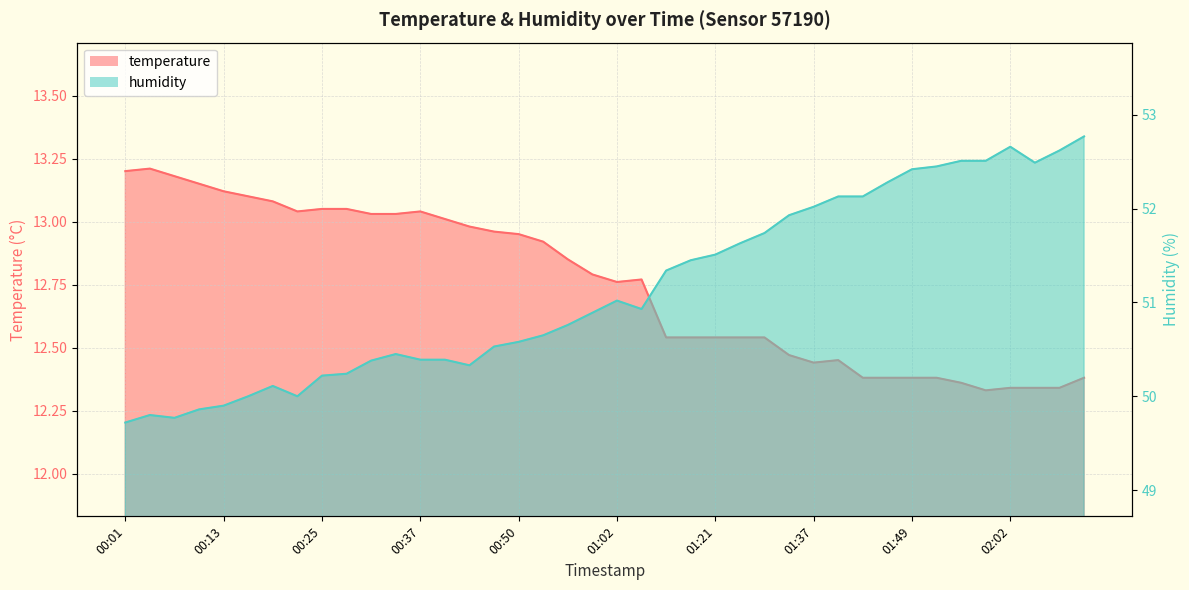

Where is humidity nearest to the value 51?

01:02